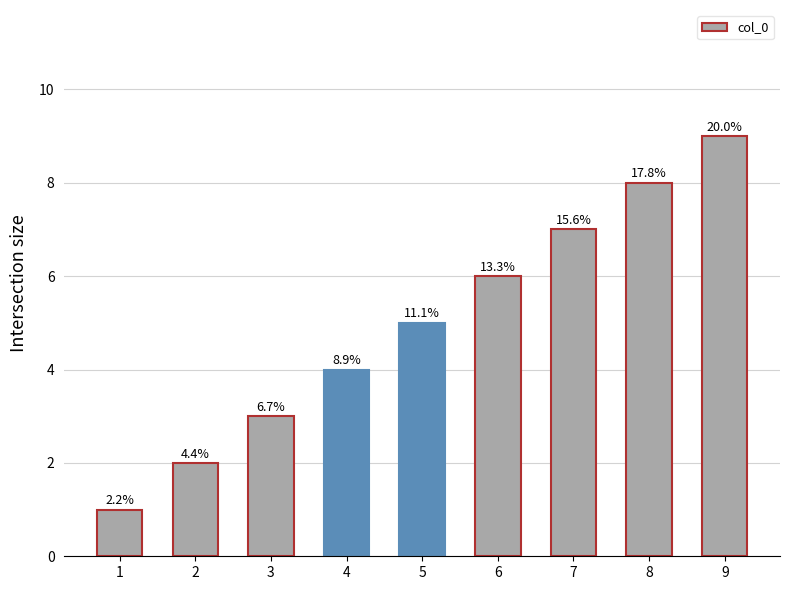

Does the chart contain any negative values?

No